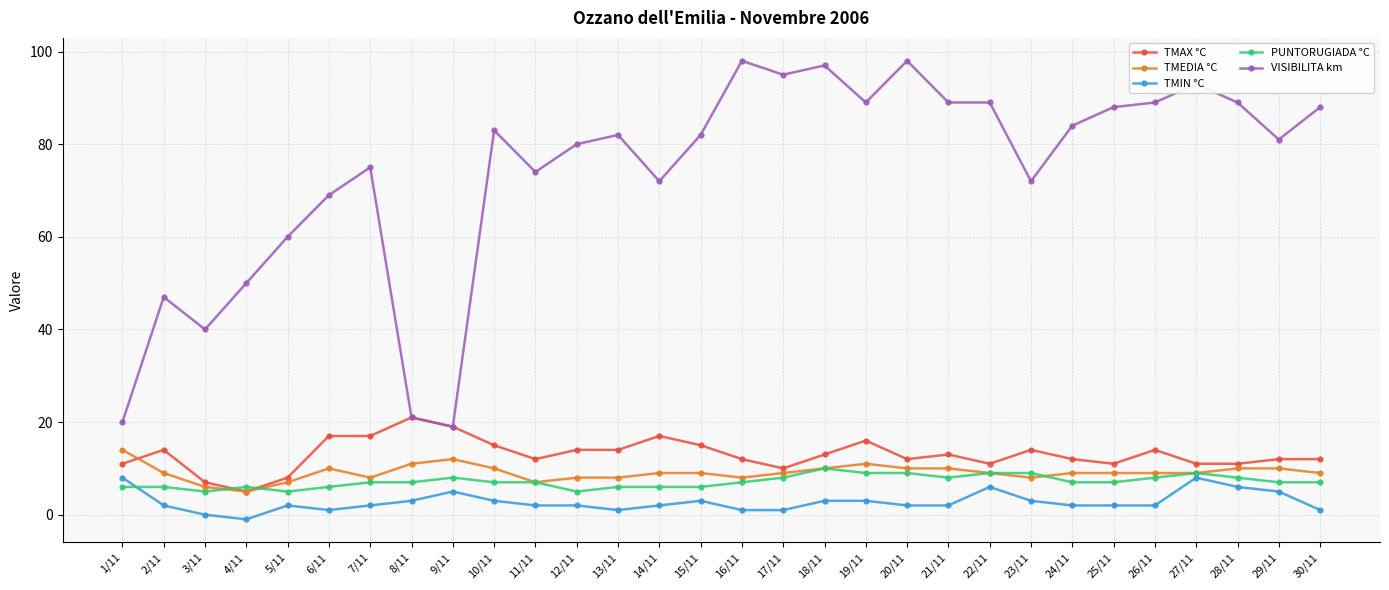

What is the label of the 22nd point from the left?

22/11